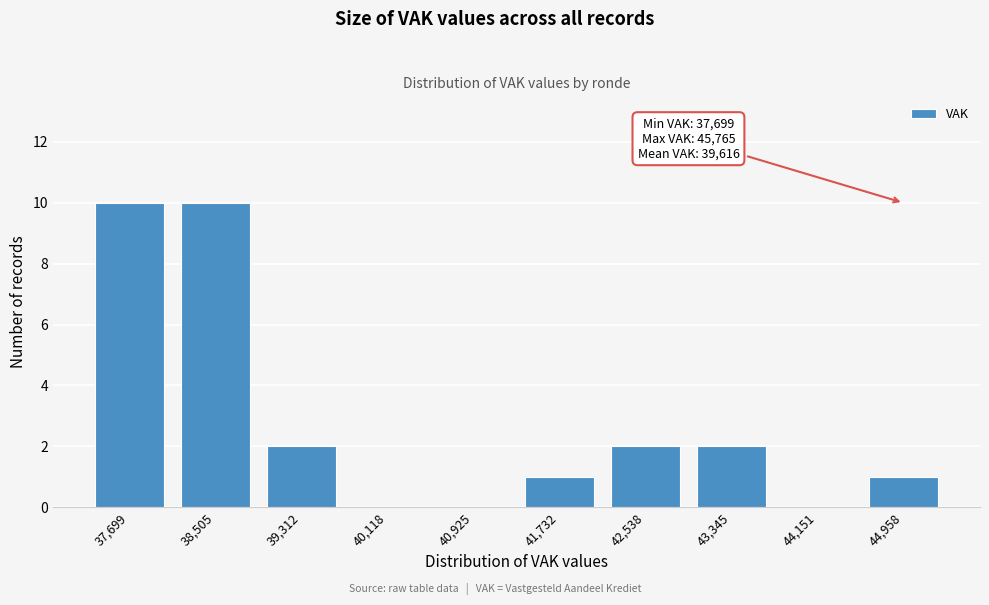

Reading left to right, transcribe all the data shown in this chart.

37,699=10	38,505=10	39,312=2	40,118=0	40,925=0	41,732=1	42,538=2	43,345=2	44,151=0	44,958=1